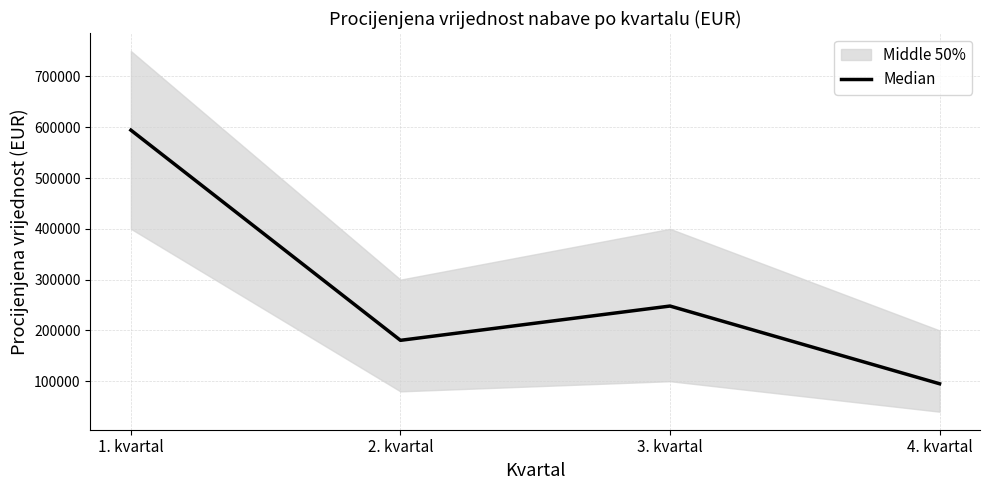

Reading right to left, what are all the values shown in this chart?

95000	248000	180500	594300